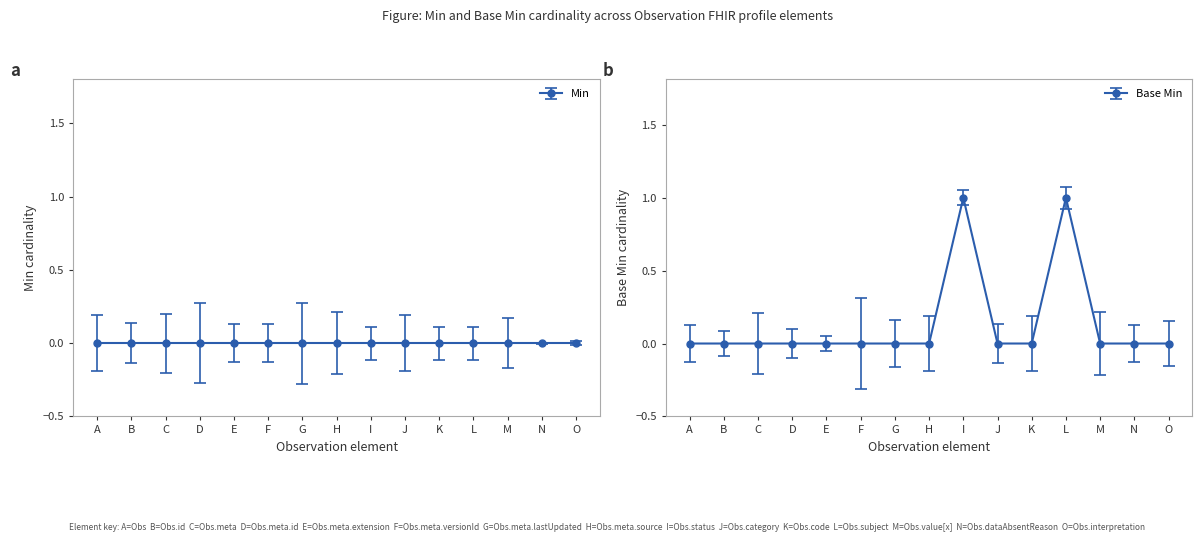

True or false: the data has more than 1 interior local peaks.

True